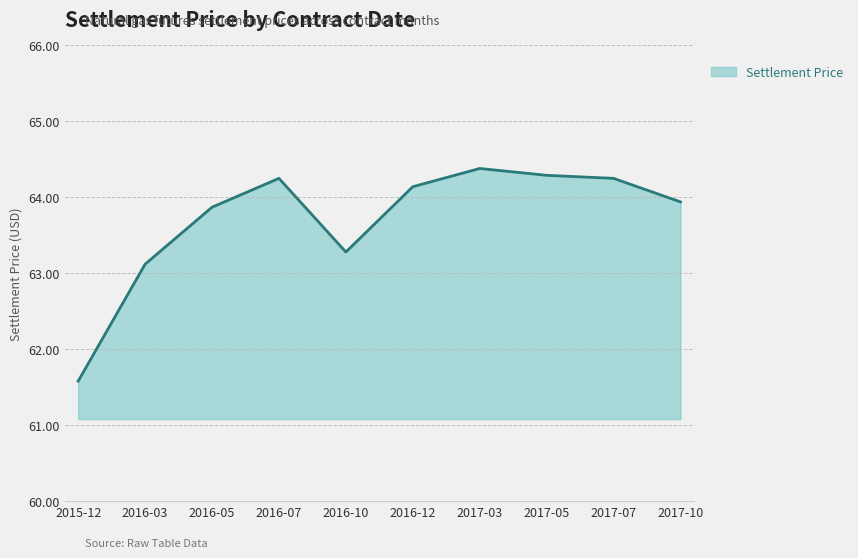

Which has a higher value, 2017-05 or 2016-05?

2017-05